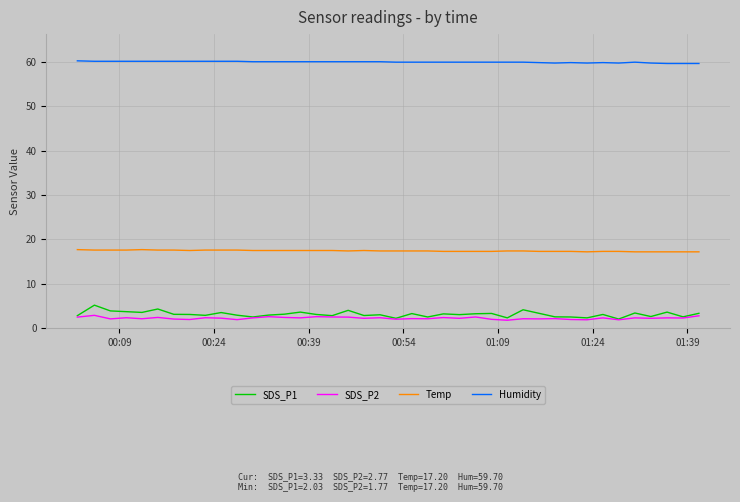

Does the chart have visible grid lines?

Yes